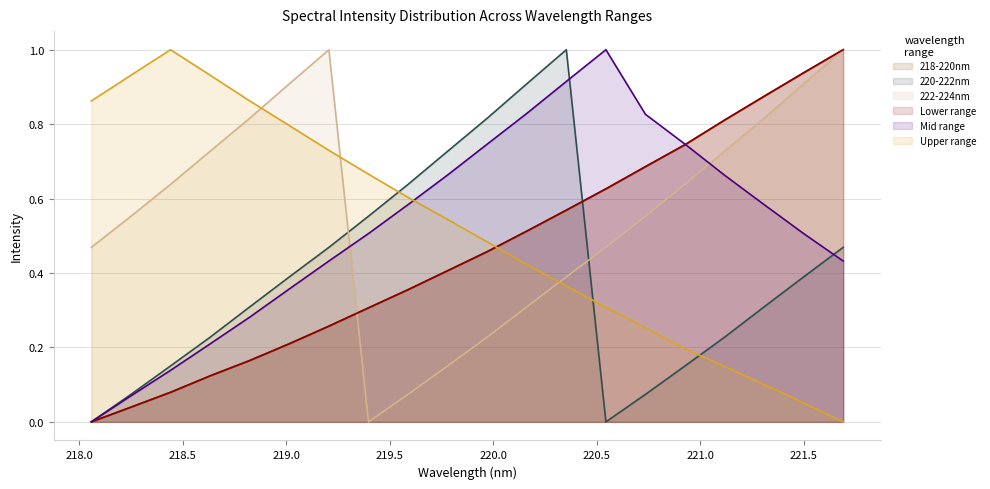

In 220-222nm, how many points are lower than both neighbors (excluding endpoints)?

1